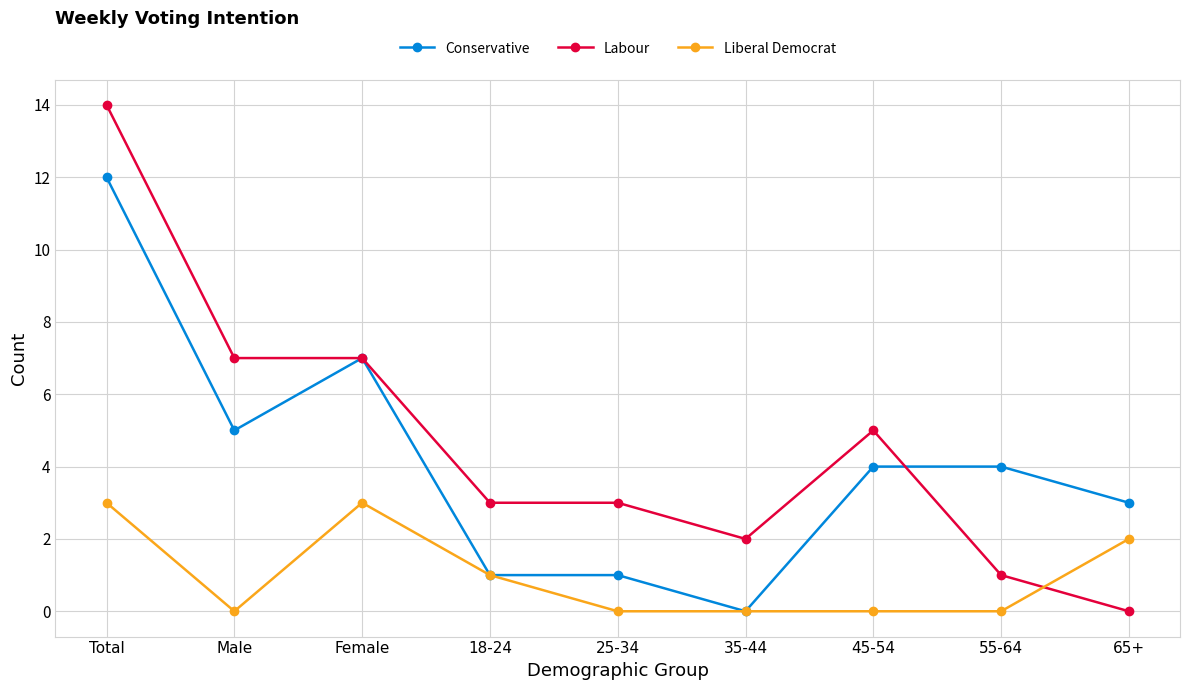

What is the label of the 5th point from the right?

25-34